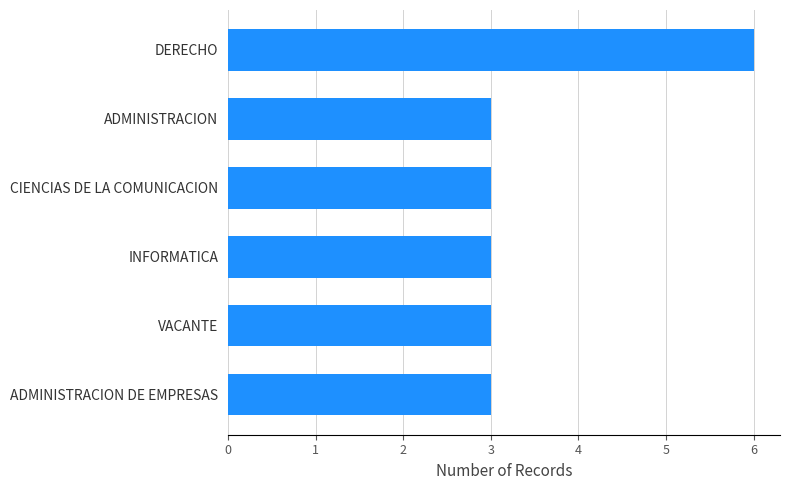

Which category has the highest value across all series?

DERECHO